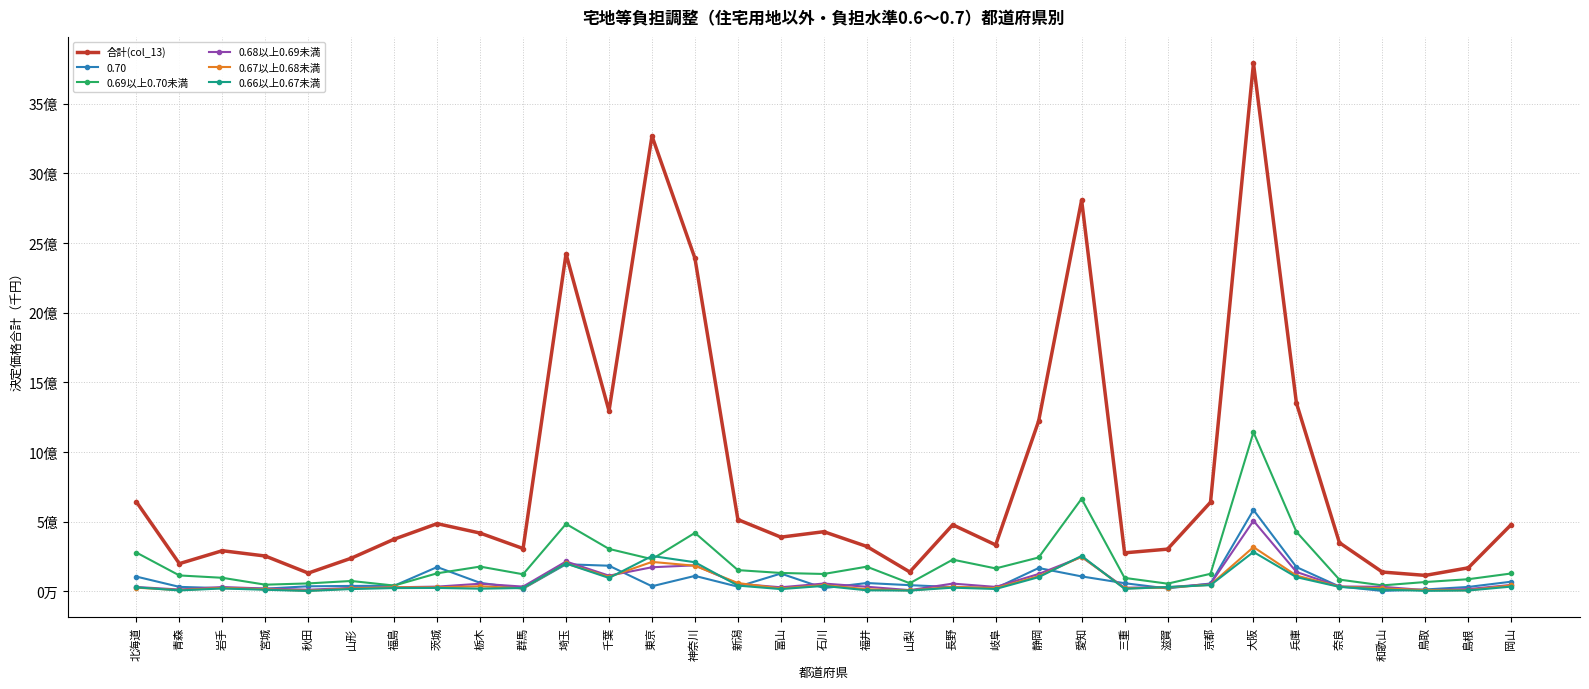

What position from the right is 群馬?

24